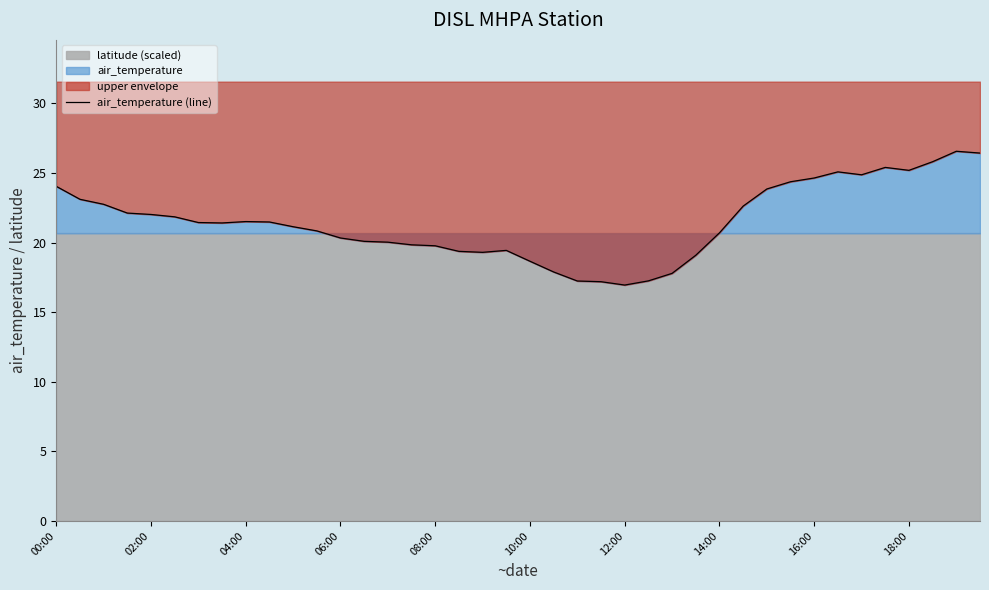

What is the greatest value displayed?

26.6